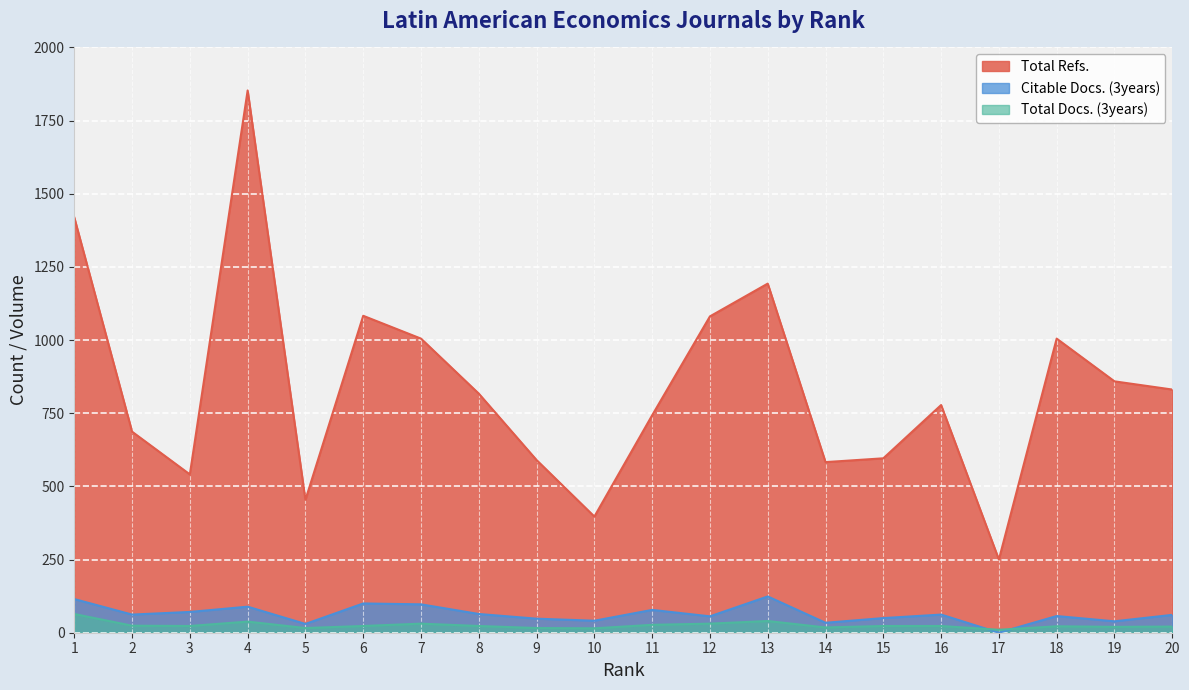

How many lines are shown in the chart?

3